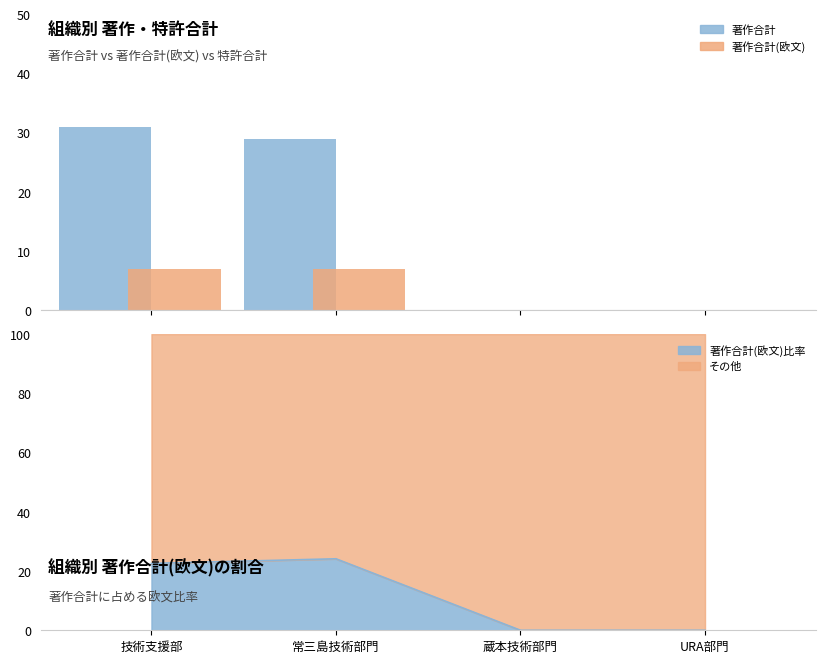

How many groups of bars are there?

4